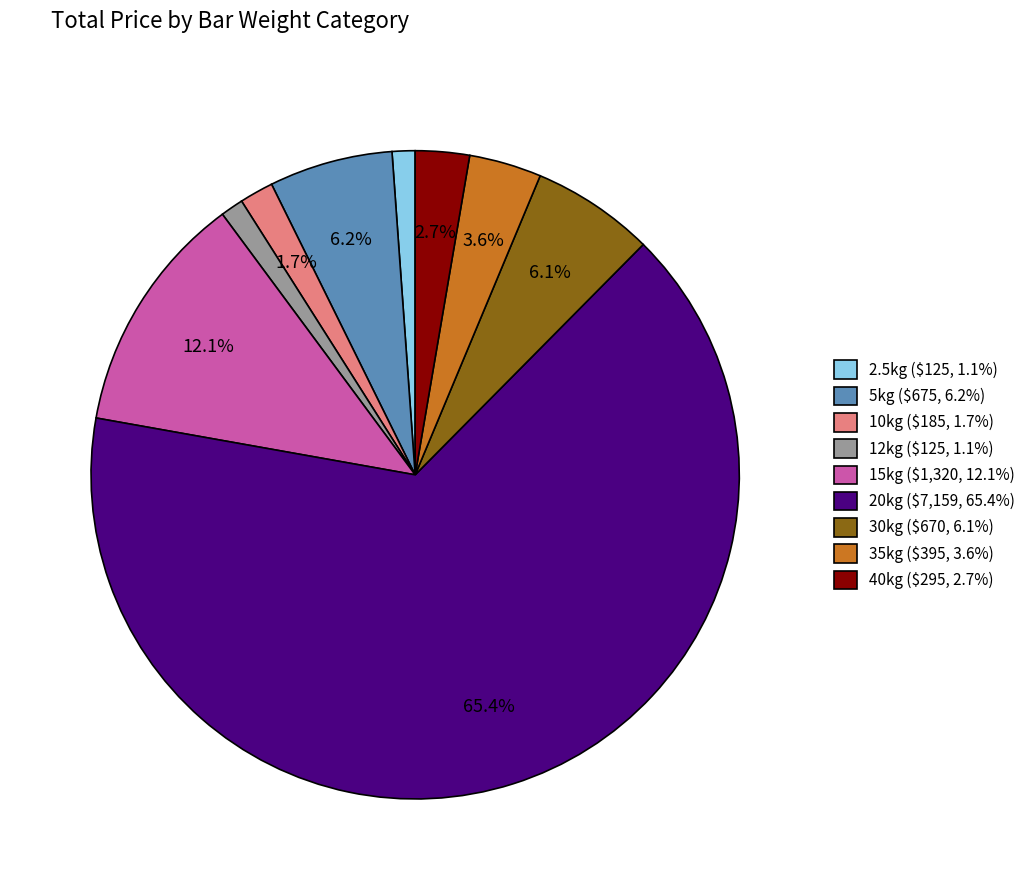

How much of the chart is everything except 35kg ($395, 3.6%)?

96.4%